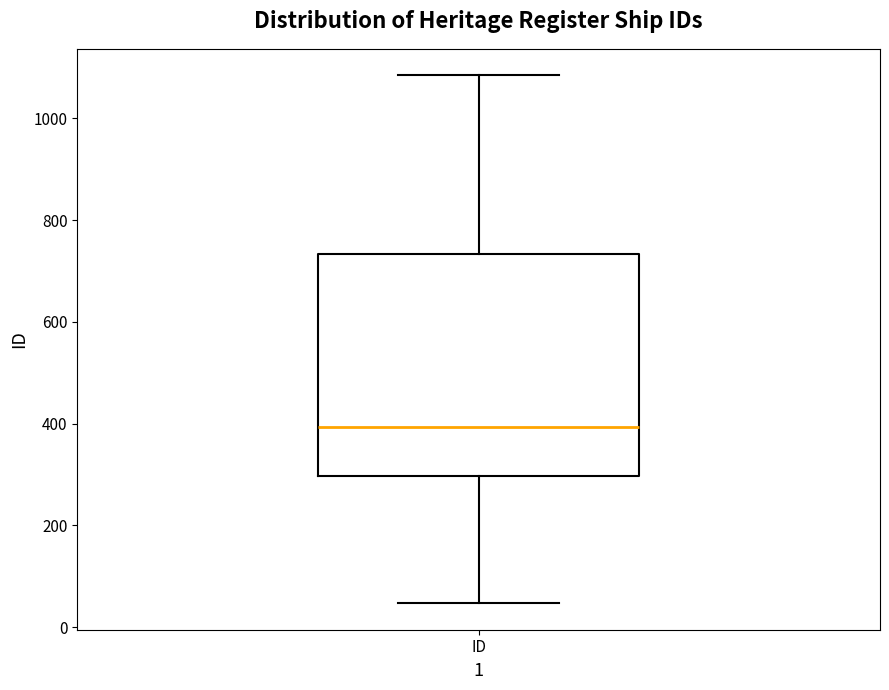

Where is the upper edge of the box for ID on the y-axis? The values are not printed on the chart, so give them approximately, as read against the axis.

740